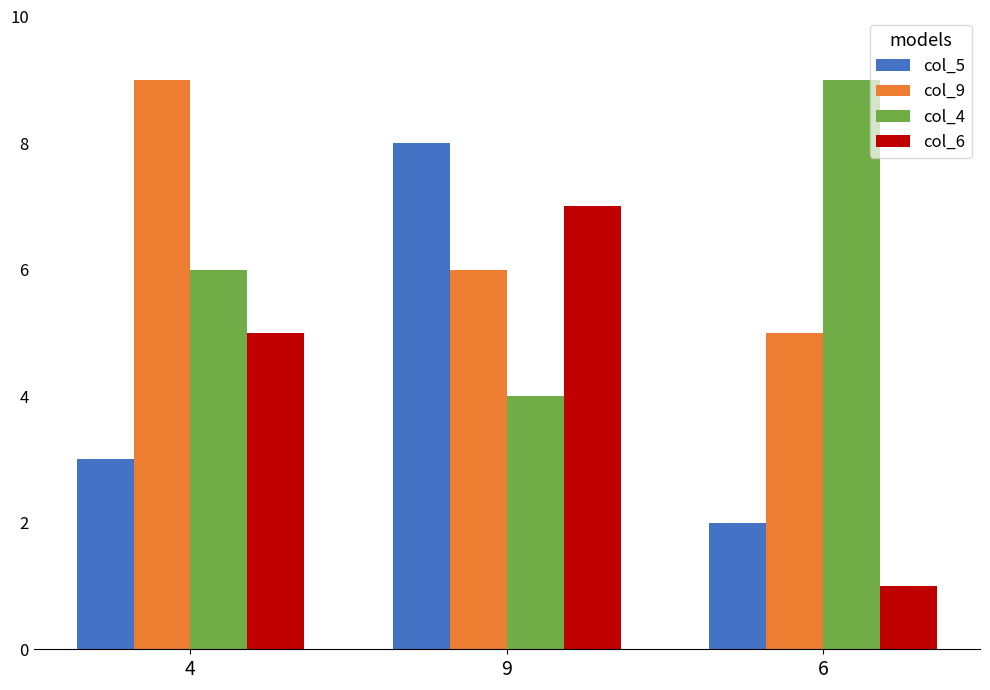

How many groups of bars are there?

3